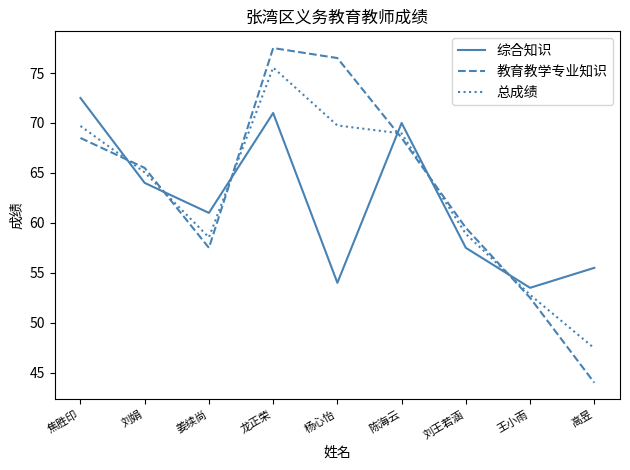

Where does the 教育教学专业知识 series first go above 65?

焦胜印